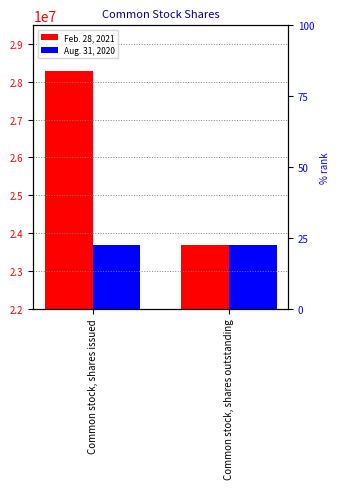

Is it true that Aug. 31, 2020 equals 23675530 at Common stock, shares outstanding?

True